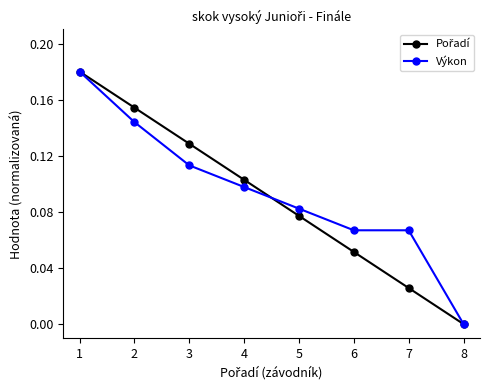

True or false: Výkon has more than 1 points higher than both neighbors.

False